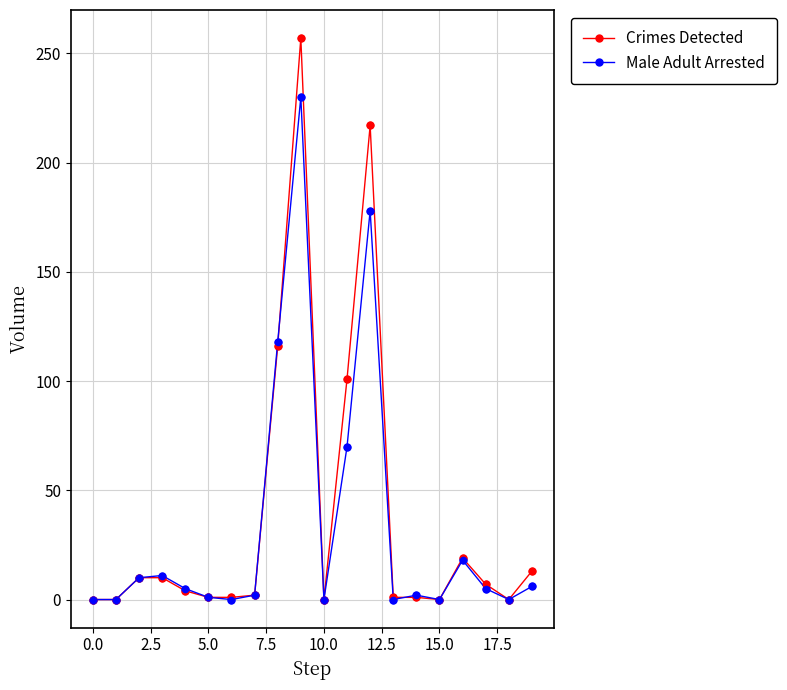

What is the highest value of the Male Adult Arrested series?

230